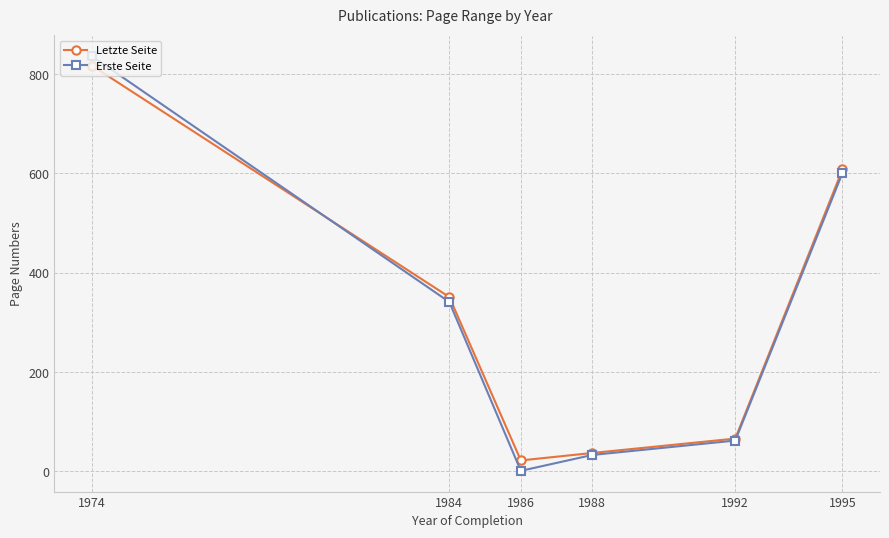

Where is the first local minimum for Letzte Seite?

1986